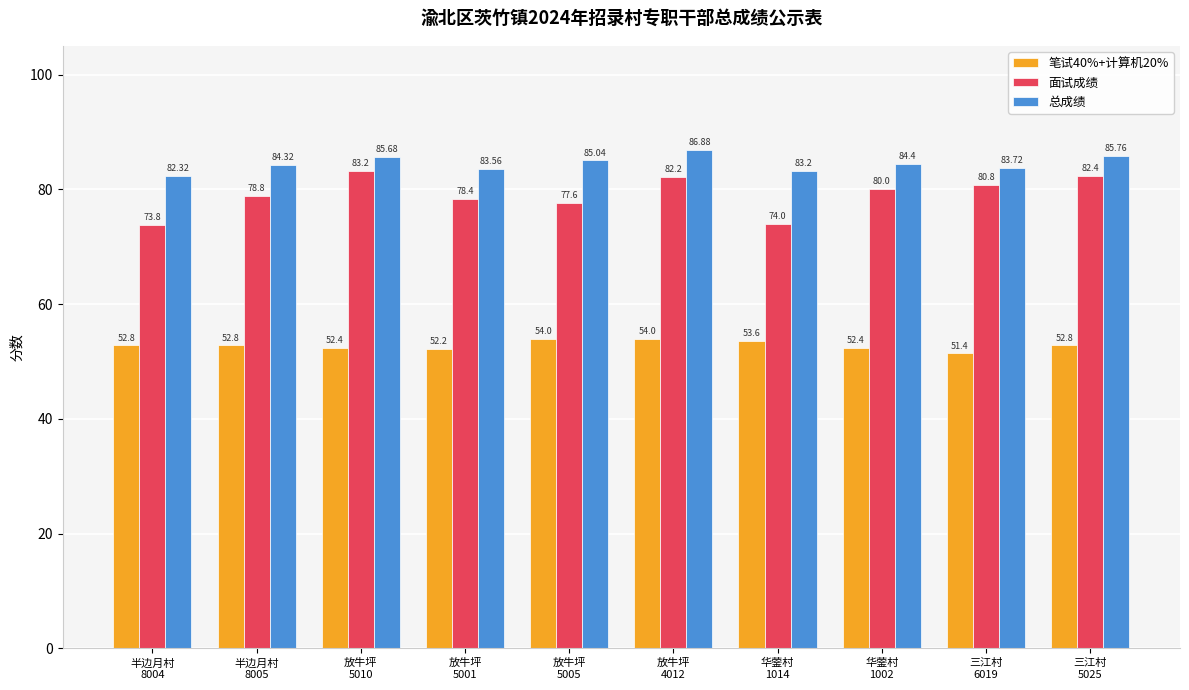

Reading left to right, transcribe all the data shown in this chart.

笔试40%+计算机20%: 半边月村
8004=52.8	半边月村
8005=52.8	放牛坪
5010=52.4	放牛坪
5001=52.2	放牛坪
5005=54.0	放牛坪
4012=54.0	华蓥村
1014=53.6	华蓥村
1002=52.4	三江村
6019=51.4	三江村
5025=52.8
面试成绩: 半边月村
8004=73.8	半边月村
8005=78.8	放牛坪
5010=83.2	放牛坪
5001=78.4	放牛坪
5005=77.6	放牛坪
4012=82.2	华蓥村
1014=74.0	华蓥村
1002=80.0	三江村
6019=80.8	三江村
5025=82.4
总成绩: 半边月村
8004=82.3	半边月村
8005=84.3	放牛坪
5010=85.7	放牛坪
5001=83.6	放牛坪
5005=85.0	放牛坪
4012=86.9	华蓥村
1014=83.2	华蓥村
1002=84.4	三江村
6019=83.7	三江村
5025=85.8